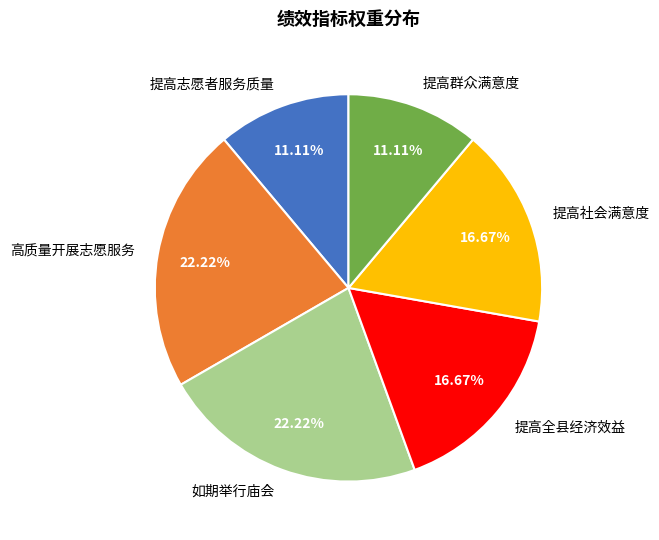

What is the total percentage of 提高社会满意度 and 提高全县经济效益?

33.3%